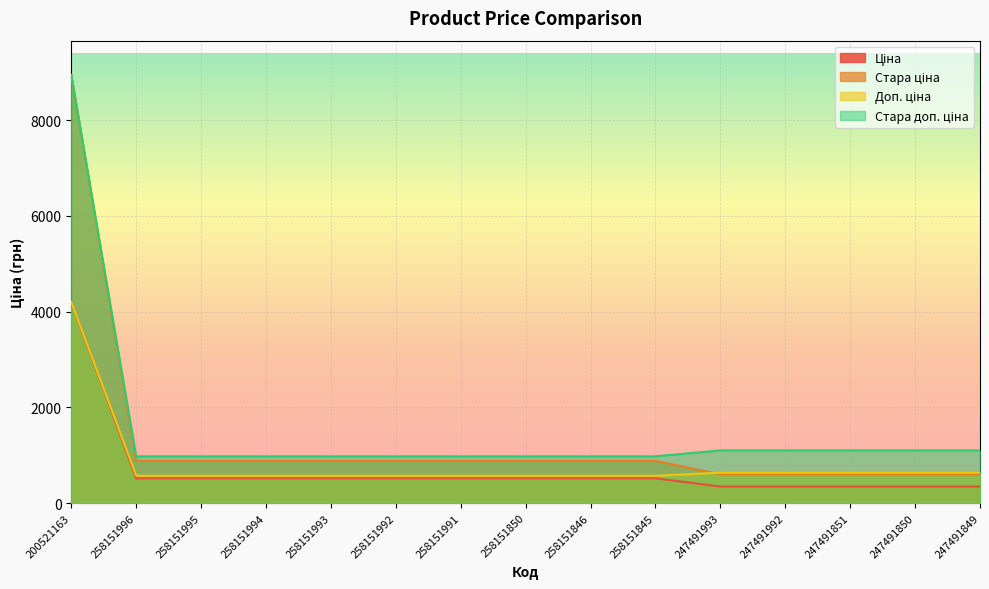

Reading left to right, list all the values displayed in this chart.

Ціна: 200521163=4204.8	258151996=515.8	258151995=515.8	258151994=515.8	258151993=515.8	258151992=515.8	258151991=515.8	258151850=515.8	258151846=515.8	258151845=515.8	247491993=345.6	247491992=345.6	247491851=345.6	247491850=345.6	247491849=345.6
Стара ціна: 200521163=8946.3	258151996=881.1	258151995=881.1	258151994=881.1	258151993=881.1	258151992=881.1	258151991=881.1	258151850=881.1	258151846=881.1	258151845=881.1	247491993=599.9	247491992=599.9	247491851=599.9	247491850=599.9	247491849=599.9
Доп. ціна: 200521163=4205.0	258151996=571.0	258151995=571.0	258151994=571.0	258151993=571.0	258151992=571.0	258151991=571.0	258151850=571.0	258151846=571.0	258151845=571.0	247491993=634.0	247491992=634.0	247491851=634.0	247491850=634.0	247491849=634.0
Стара доп. ціна: 200521163=8946.3	258151996=976.1	258151995=976.1	258151994=976.1	258151993=976.1	258151992=976.1	258151991=976.1	258151850=976.1	258151846=976.1	258151845=976.1	247491993=1100.0	247491992=1100.0	247491851=1100.0	247491850=1100.0	247491849=1100.0